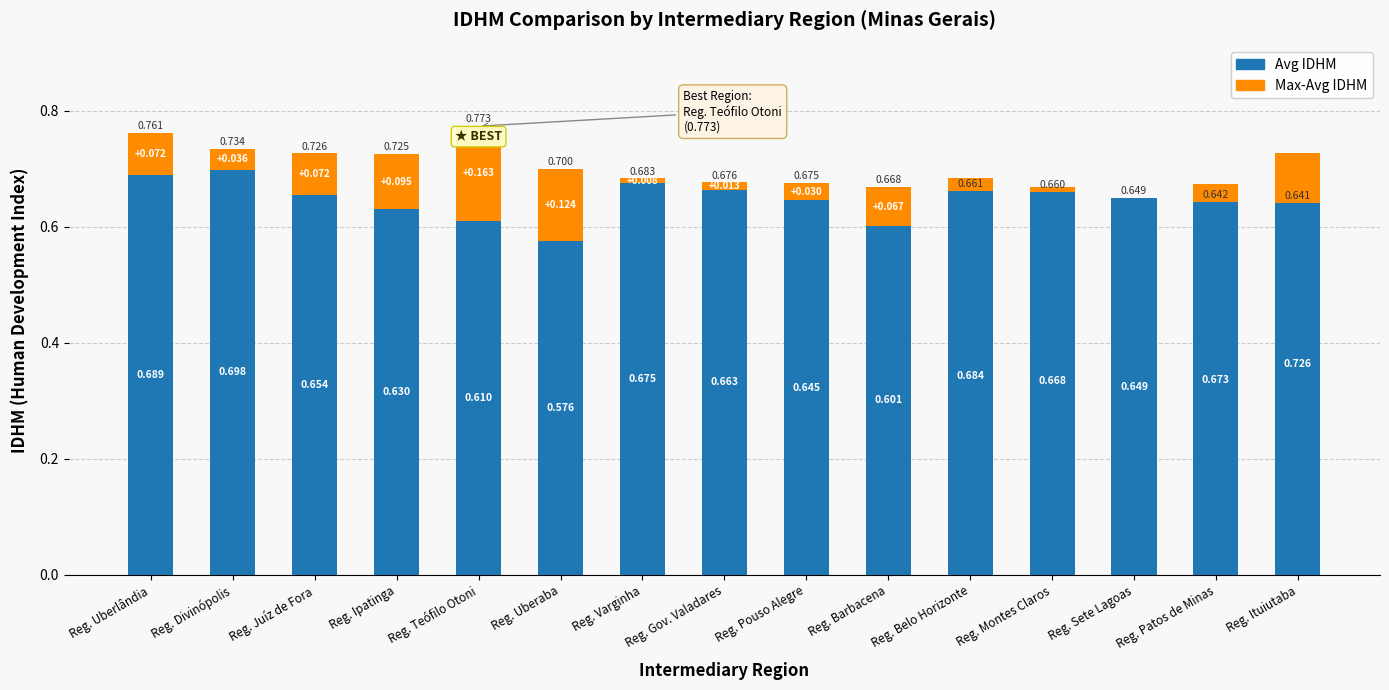

Reading left to right, transcribe all the data shown in this chart.

Avg IDHM: 0.7	0.7	0.7	0.6	0.6	0.6	0.7	0.7	0.6	0.6	0.7	0.7	0.6	0.7	0.7
Max-Avg IDHM: 0.1	0.0	0.1	0.1	0.2	0.1	0.0	0.0	0.0	0.1	-0.0	-0.0	0.0	-0.0	-0.1